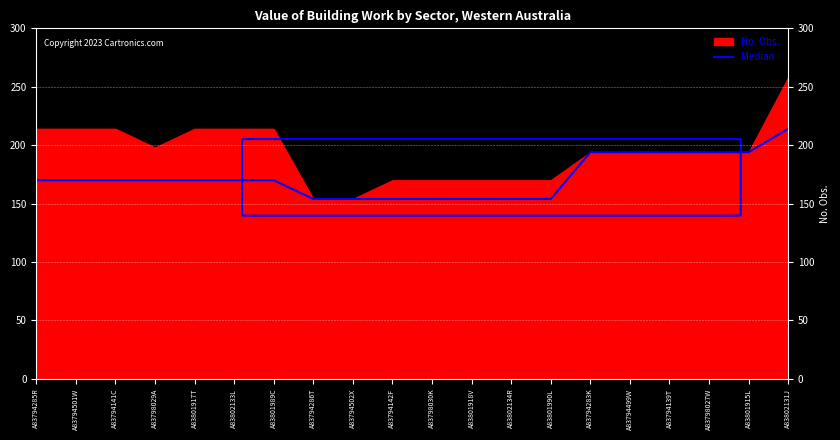

Count the number of categories in the chart.

20